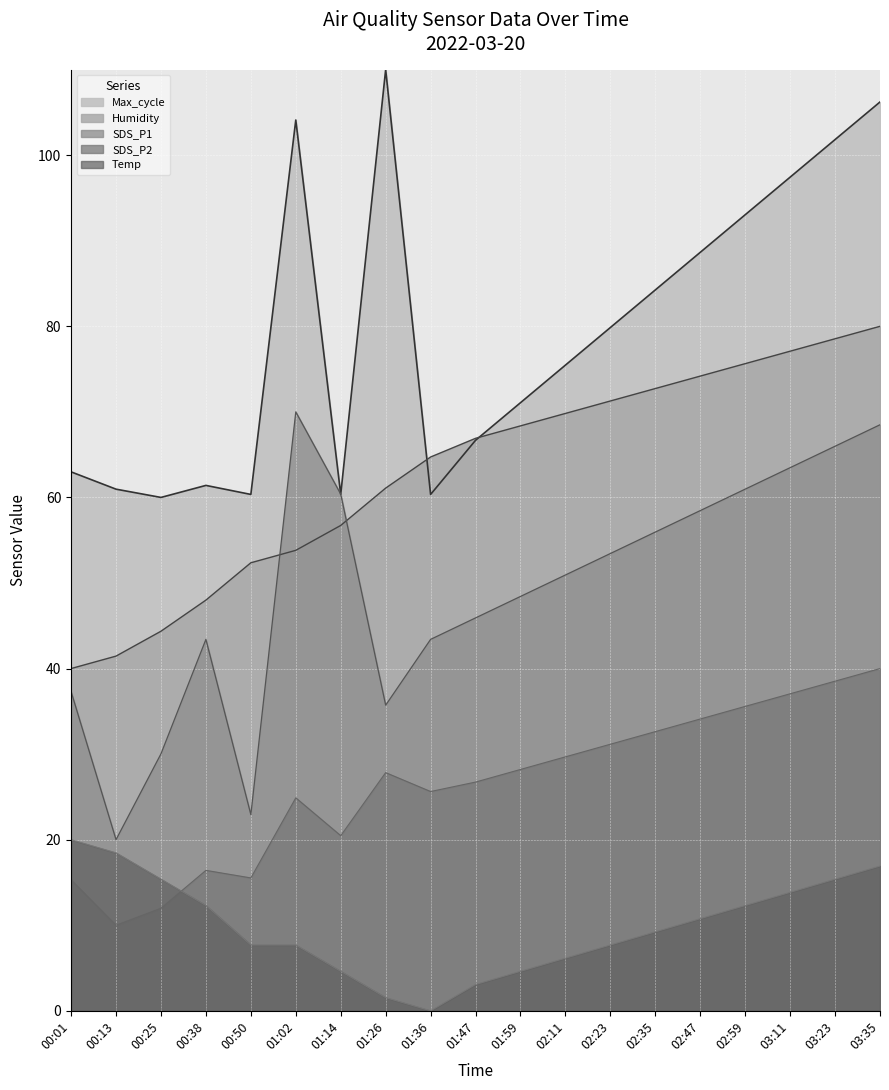

What is the label of the 1st point from the right?

03:35